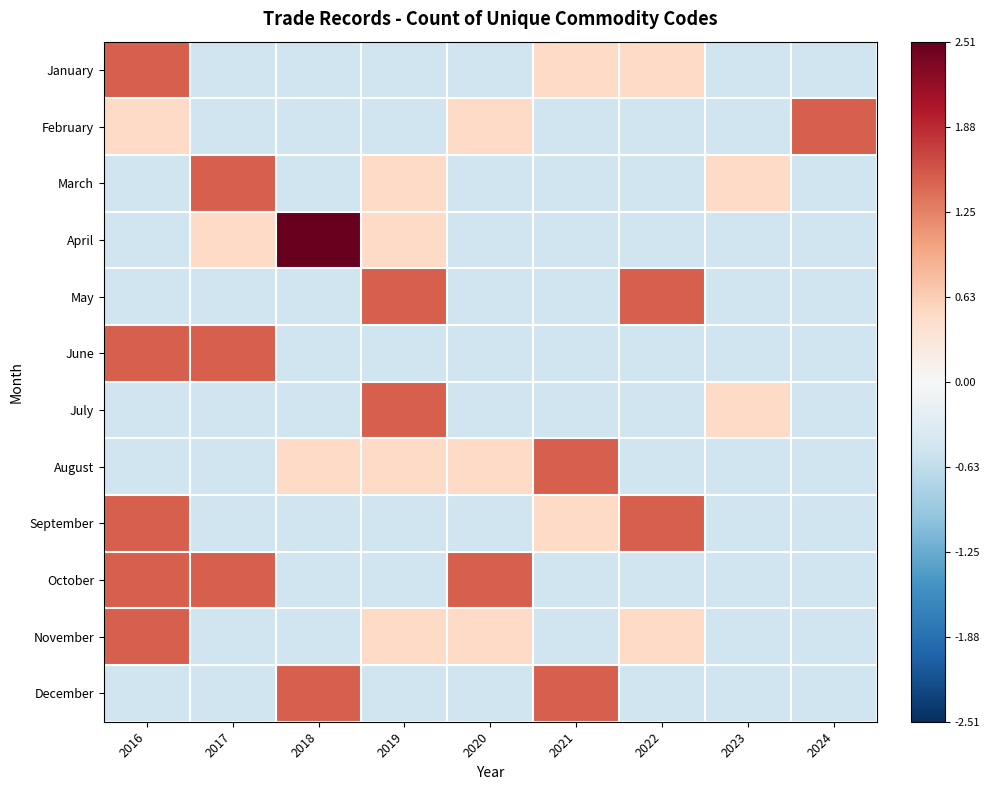

Count the number of categories in the chart.

9